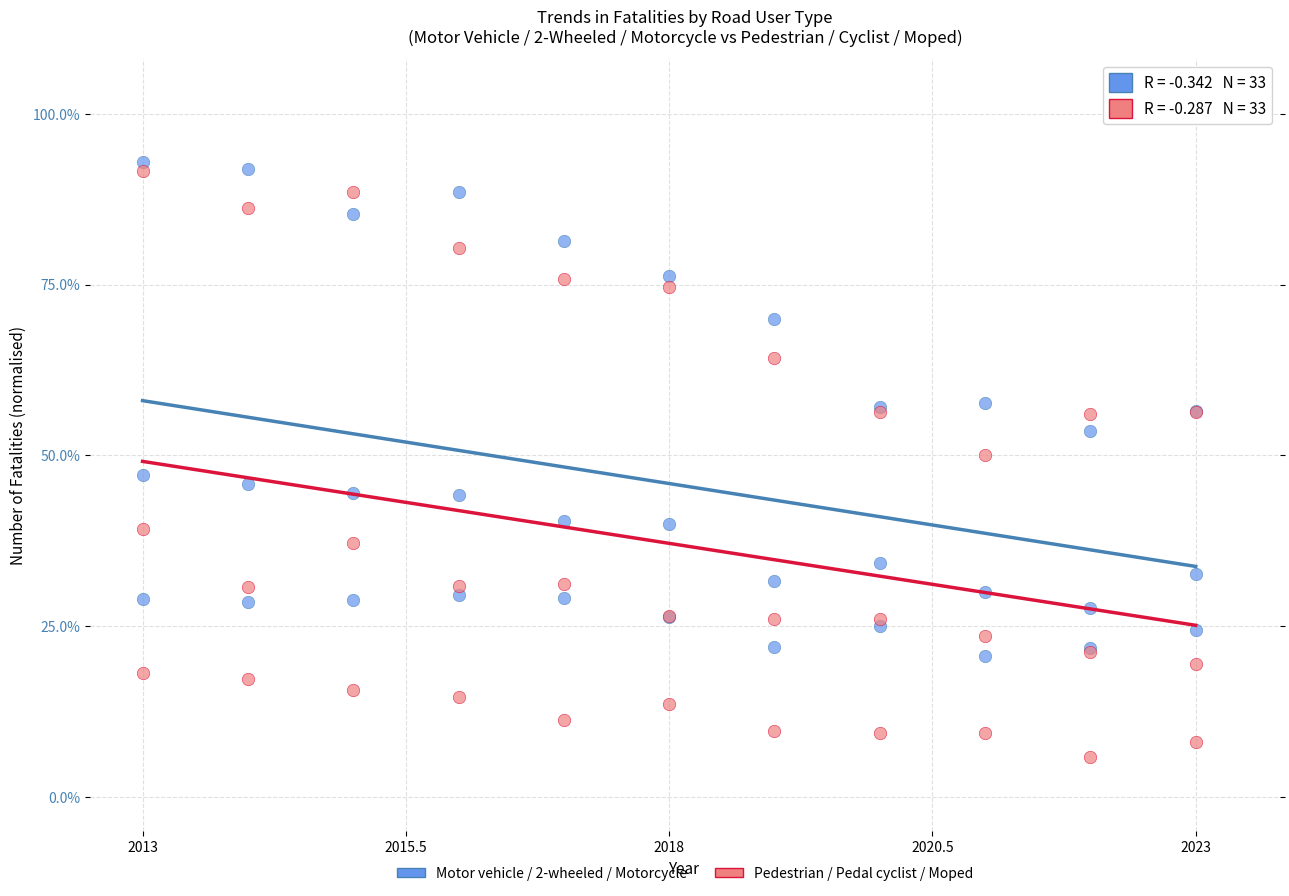

Which series contains the lowest Y value?

Pedestrian / Pedal cyclist / Moped